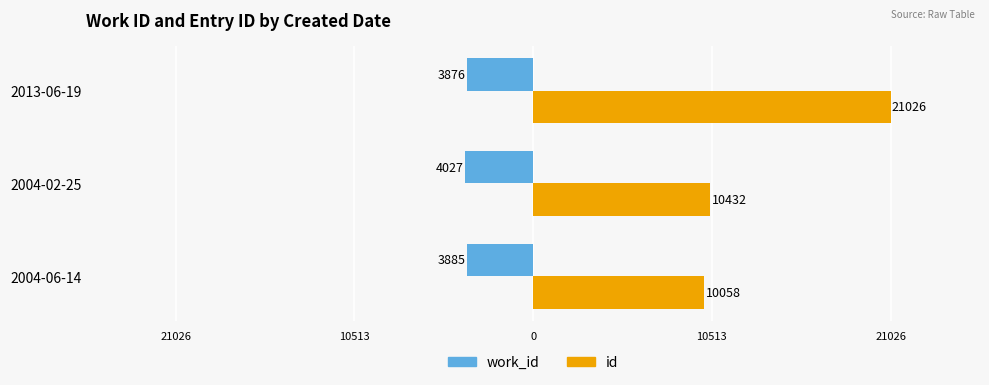

What are all the series names shown in the legend?

work_id, id